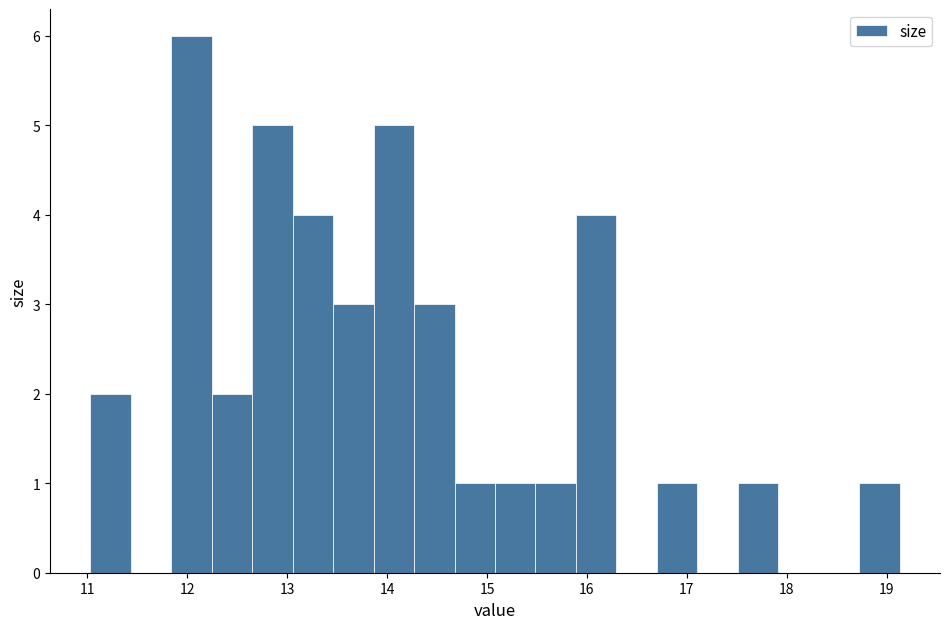

Reading left to right, list every bar in this chart as the range it spans on the x-axis followed by its height. Neither the bar edges nor the heights are printed on the chart, so give them approximately, as read against the axes.

11.0 to 11.4: 2
11.4 to 11.8: 0
11.8 to 12.2: 6
12.2 to 12.7: 2
12.7 to 13.1: 5
13.1 to 13.5: 4
13.5 to 13.9: 3
13.9 to 14.3: 5
14.3 to 14.7: 3
14.7 to 15.1: 1
15.1 to 15.5: 1
15.5 to 15.9: 1
15.9 to 16.3: 4
16.3 to 16.7: 0
16.7 to 17.1: 1
17.1 to 17.5: 0
17.5 to 17.9: 1
17.9 to 18.3: 0
18.3 to 18.7: 0
18.7 to 19.1: 1